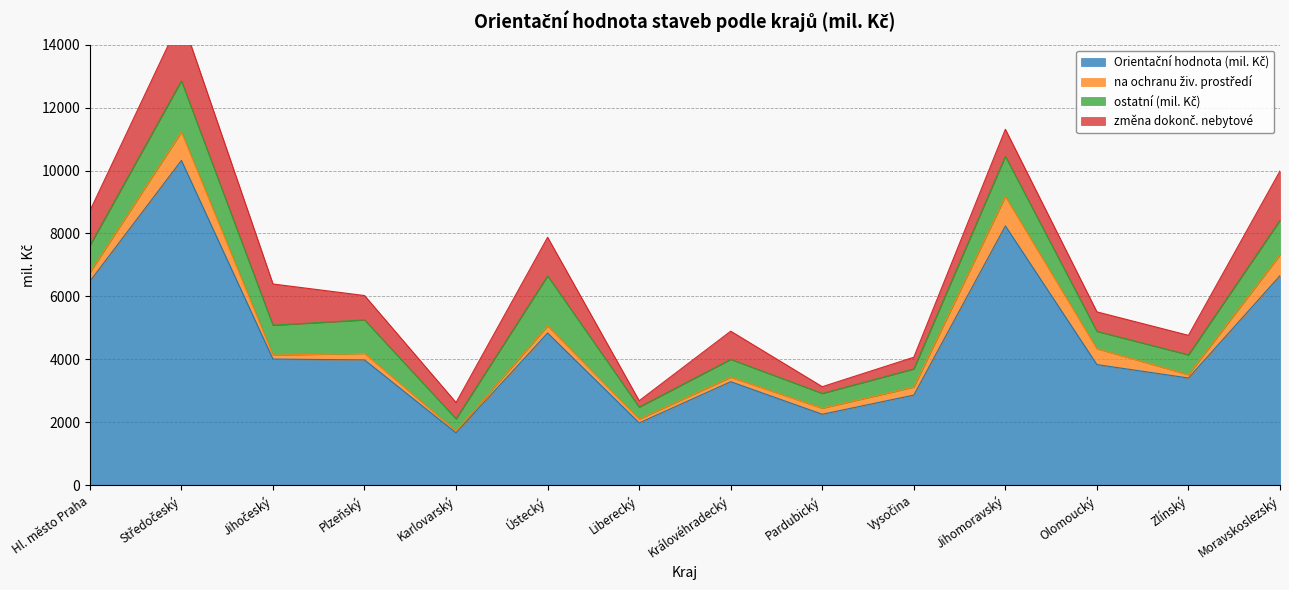

How many values in the Orientační hodnota (mil. Kč) series exceed 3984?

6